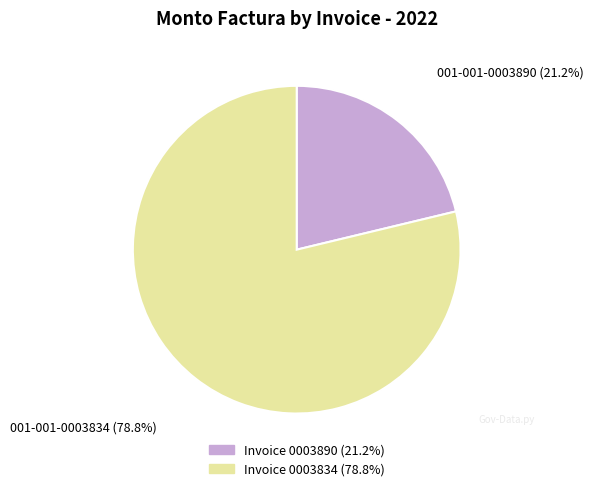

Rank the categories by value from highest to lowest.

001-001-0003834, 001-001-0003890